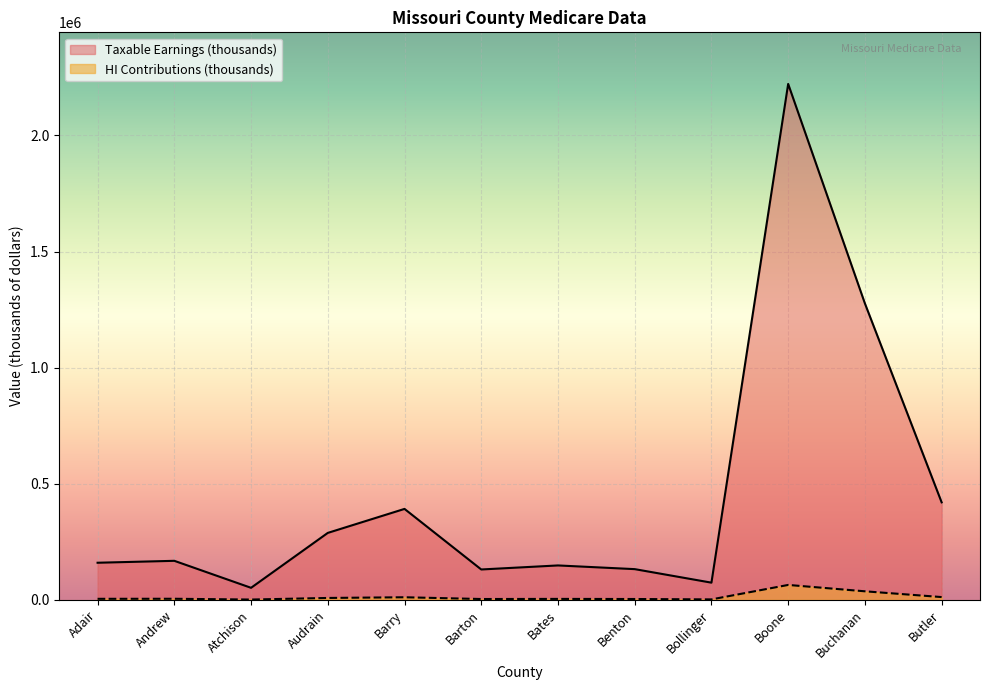

How many interior local peaks does the HI Contributions (thousands) series have?

4